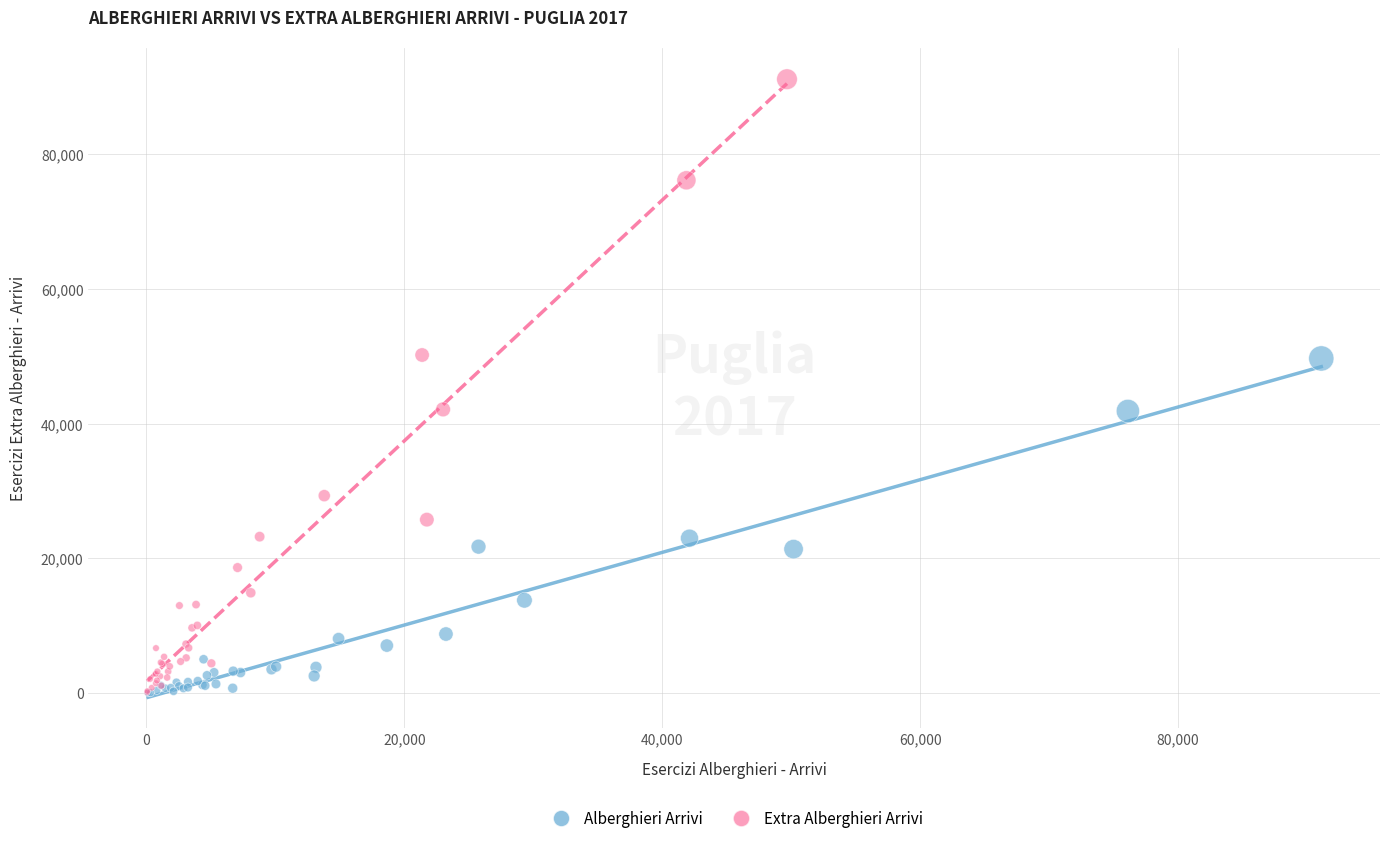

What are all the series names shown in the legend?

Alberghieri Arrivi, Extra Alberghieri Arrivi